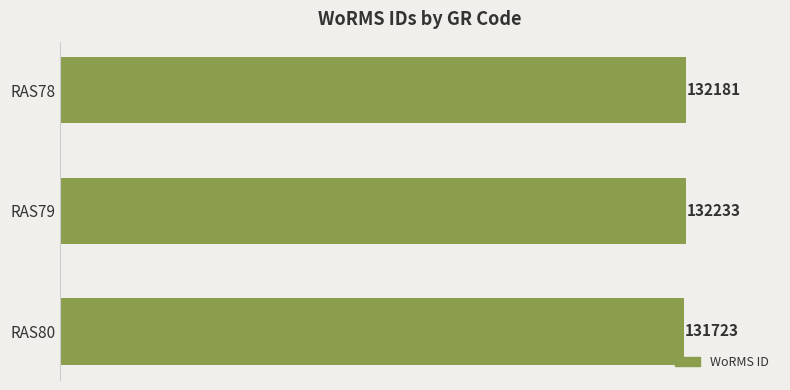

What is the ratio of the value at RAS80 to the value at RAS79?

1.0